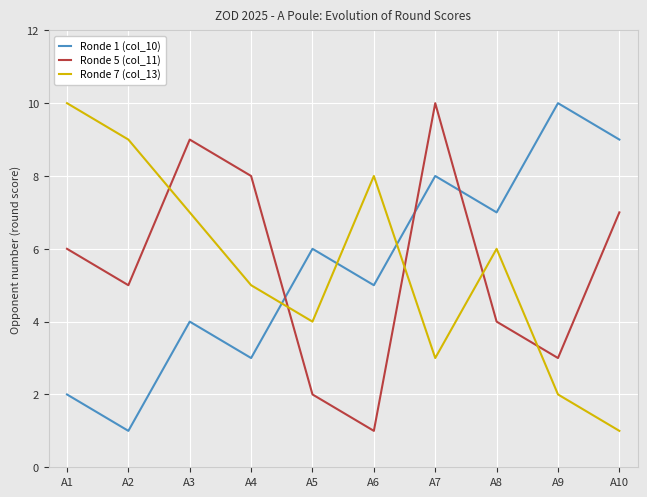

The value of Ronde 7 (col_13) at A5 is 4. True or false?

True